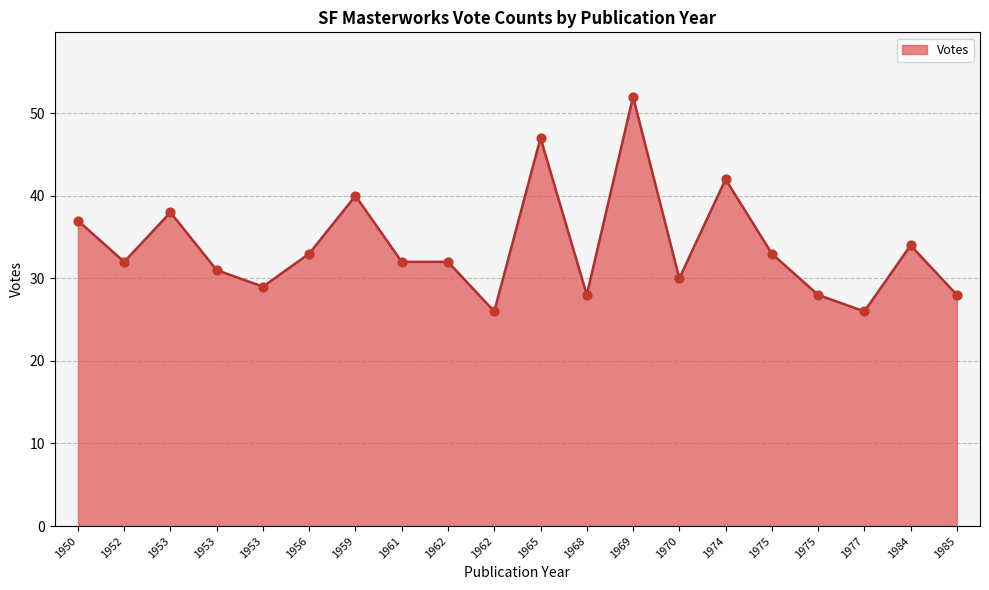

How many lines are shown in the chart?

1